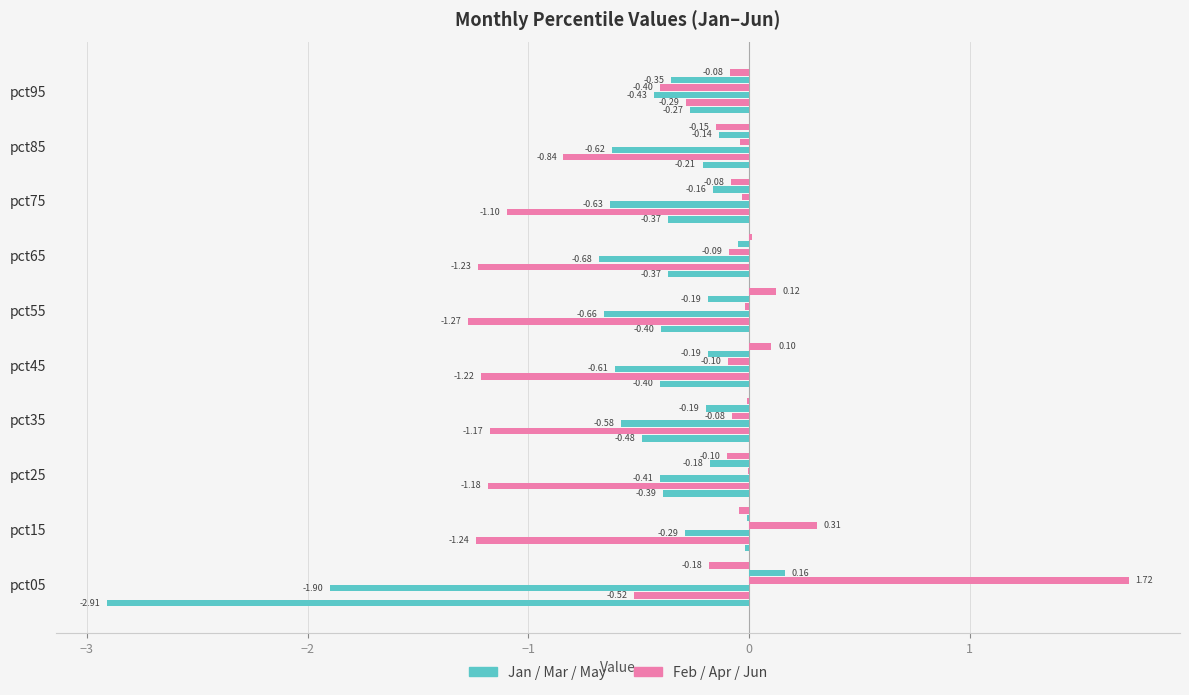

Reading left to right, transcribe all the data shown in this chart.

Jan: -2.9	-0.0	-0.4	-0.5	-0.4	-0.4	-0.4	-0.4	-0.2	-0.3
Feb: -0.5	-1.2	-1.2	-1.2	-1.2	-1.3	-1.2	-1.1	-0.8	-0.3
Mar: -1.9	-0.3	-0.4	-0.6	-0.6	-0.7	-0.7	-0.6	-0.6	-0.4
Apr: 1.7	0.3	-0.0	-0.1	-0.1	-0.0	-0.1	-0.0	-0.0	-0.4
May: 0.2	-0.0	-0.2	-0.2	-0.2	-0.2	-0.0	-0.2	-0.1	-0.4
Jun: -0.2	-0.0	-0.1	-0.0	0.1	0.1	0.0	-0.1	-0.1	-0.1